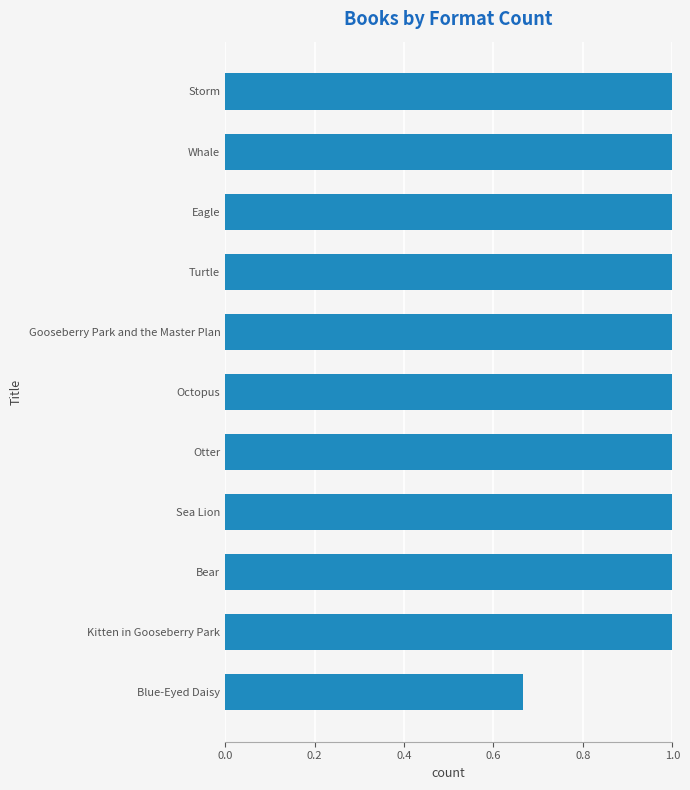

Count the number of categories in the chart.

11